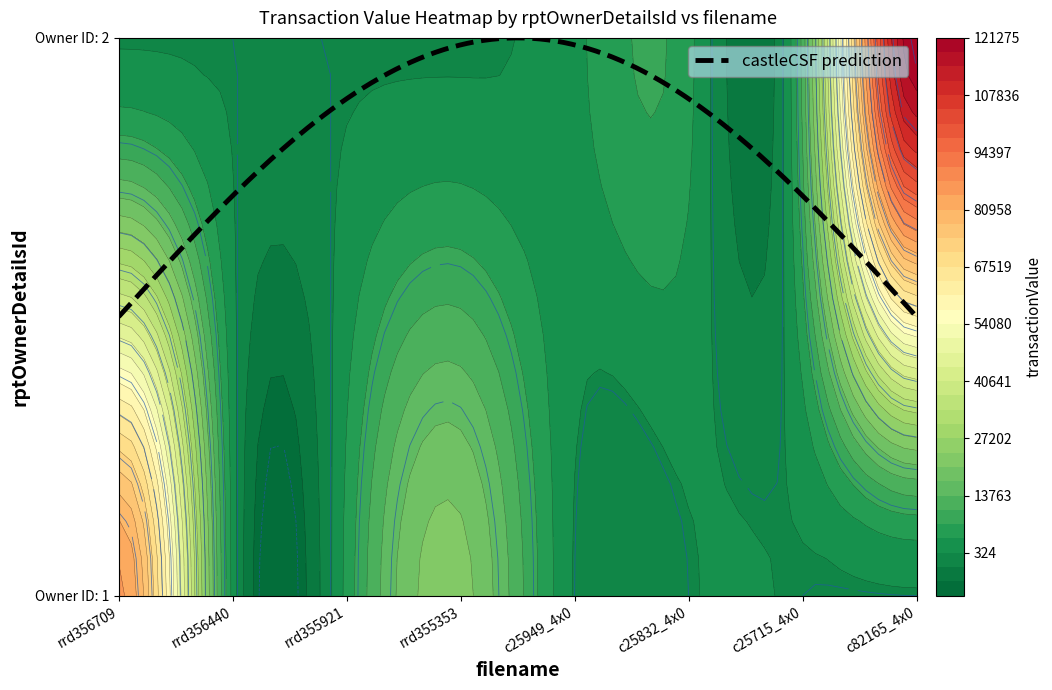

What value does the rrd356709.xml series have at 1, to the nearest 10?

85290